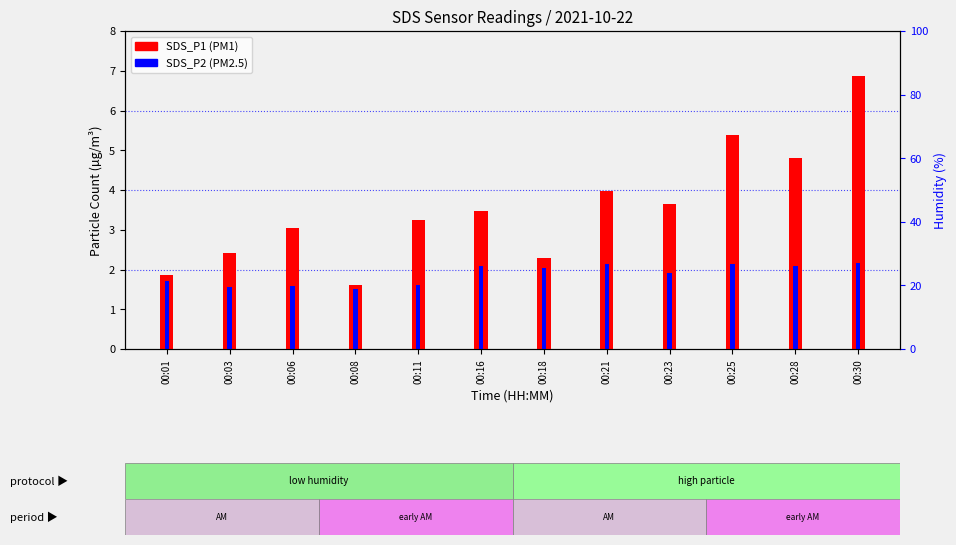

How many data points does each series have?

12